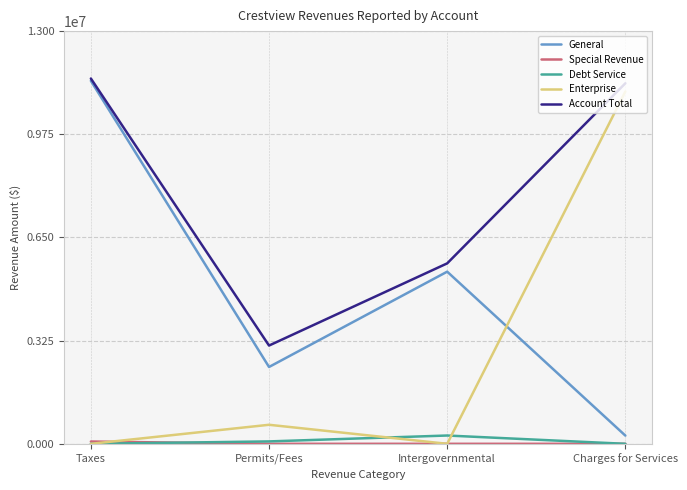

What is the greatest value displayed?

11506862